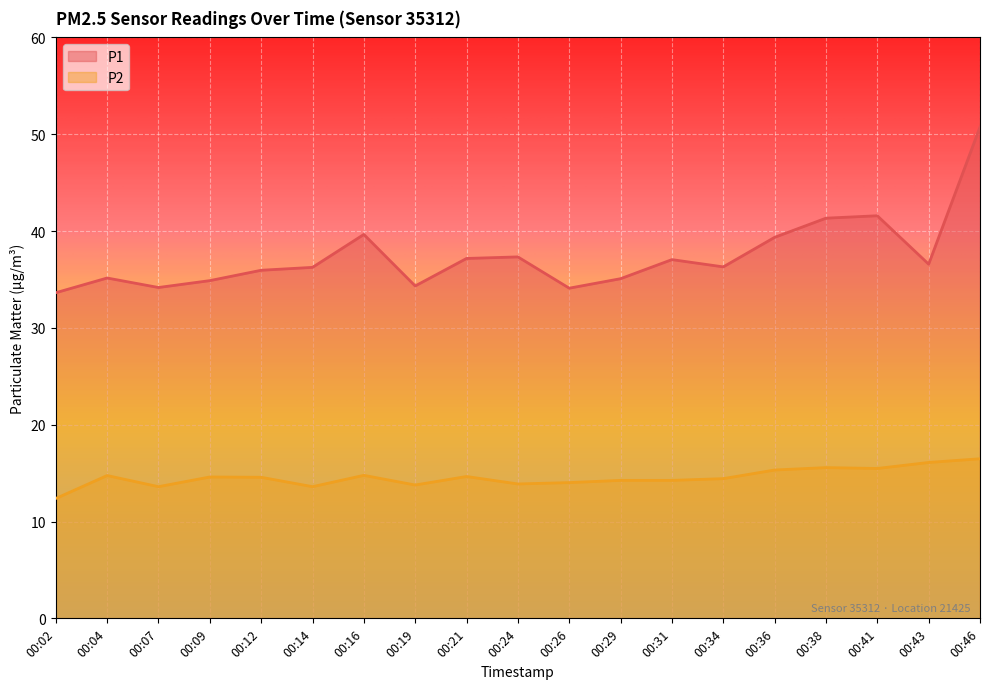

Reading left to right, list all the values displayed in this chart.

P1: 33.6	35.1	34.2	34.9	36.0	36.2	39.6	34.3	37.2	37.3	34.1	35.1	37.0	36.3	39.4	41.3	41.6	36.6	50.8
P2: 12.4	14.8	13.6	14.6	14.6	13.6	14.8	13.8	14.7	13.9	14.0	14.2	14.2	14.4	15.3	15.6	15.5	16.1	16.5